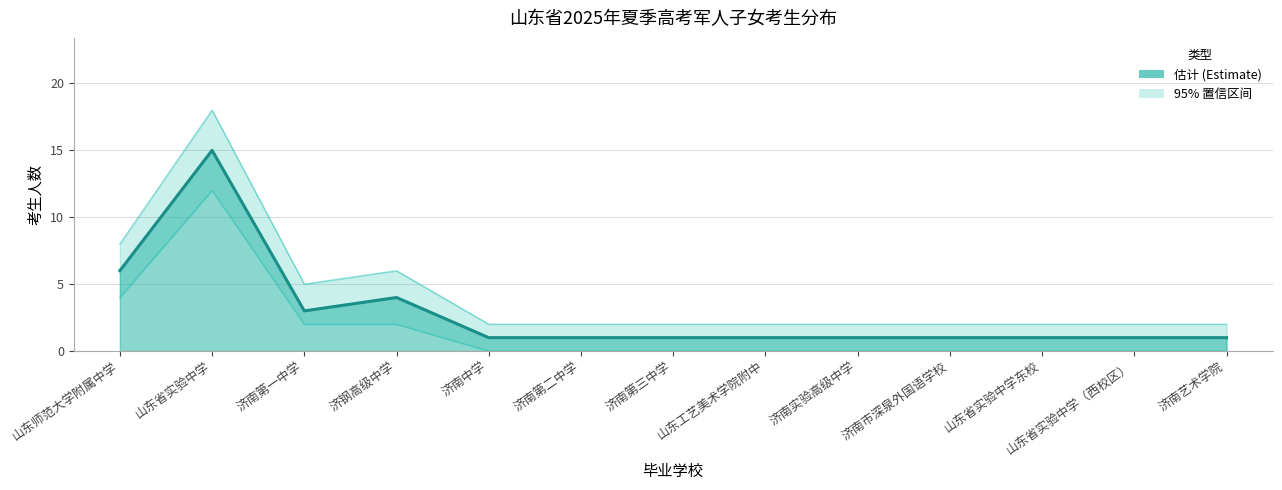

The value at 济南第二中学 is 0. True or false?

False